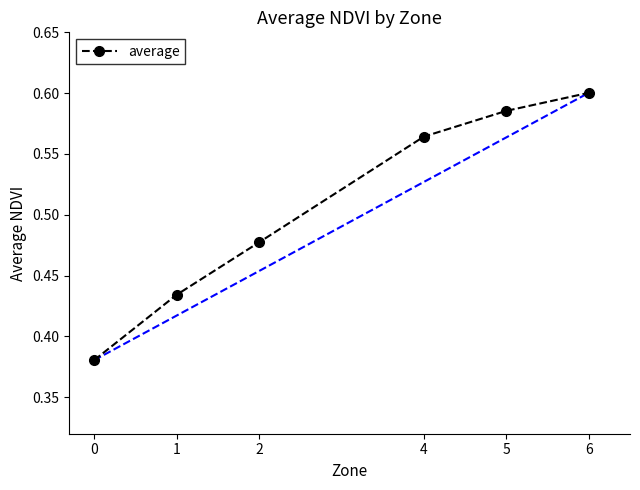

What is the sum of the values at 4 and 2?

1.0